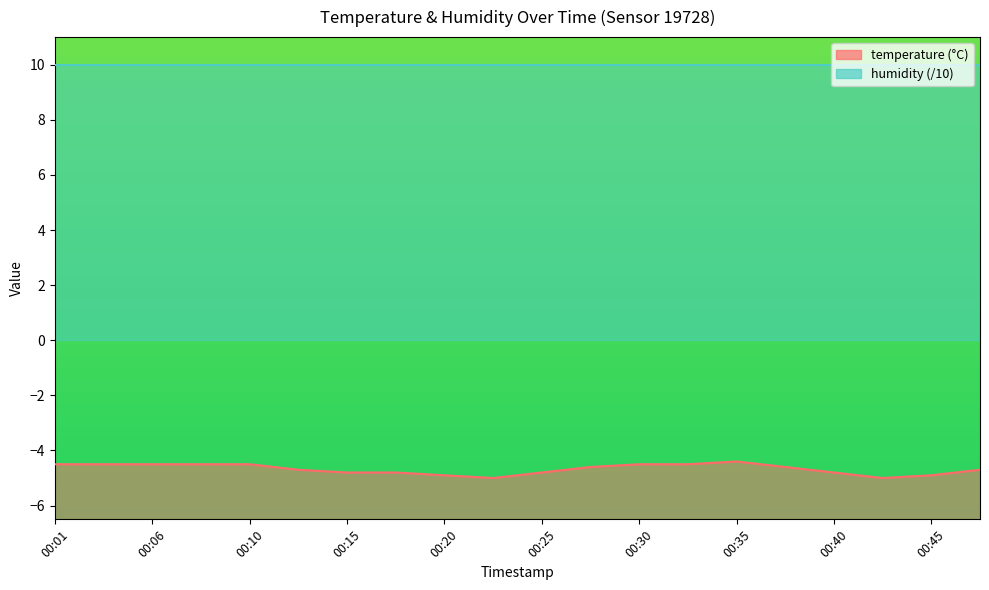

What is the greatest value displayed?

-4.4